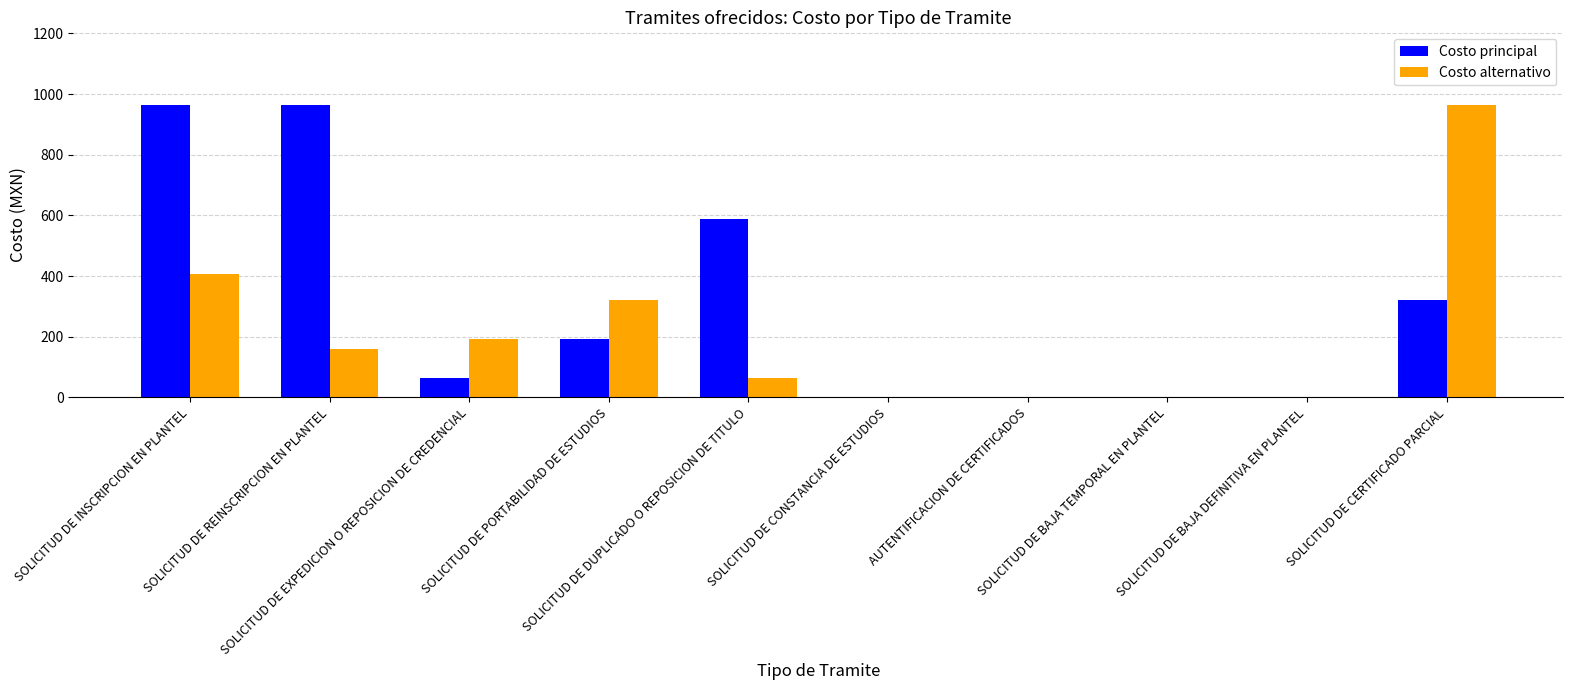

What is the highest value of the Costo principal series?

963